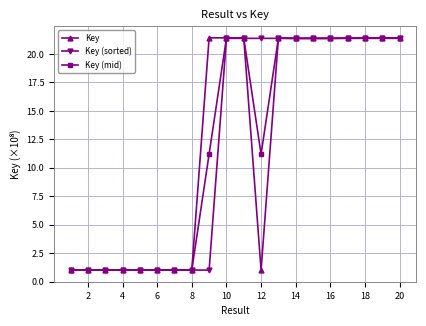

True or false: Key (mid) has more than 1 points higher than both neighbors.

True